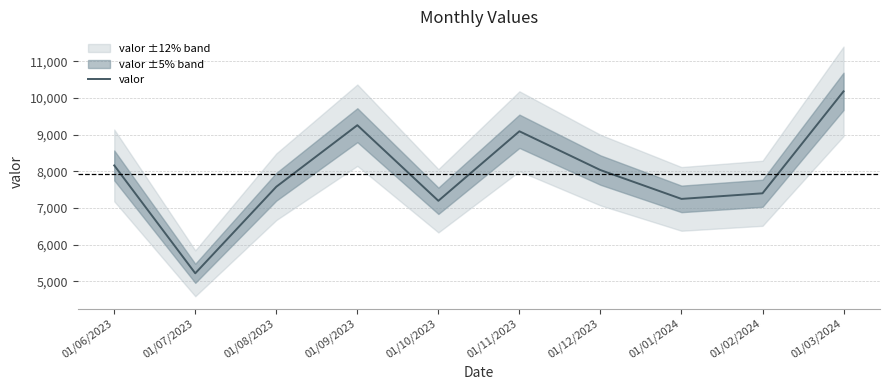

List the labels in order of value, smallest first.

01/07/2023, 01/10/2023, 01/01/2024, 01/02/2024, 01/08/2023, 01/12/2023, 01/06/2023, 01/11/2023, 01/09/2023, 01/03/2024